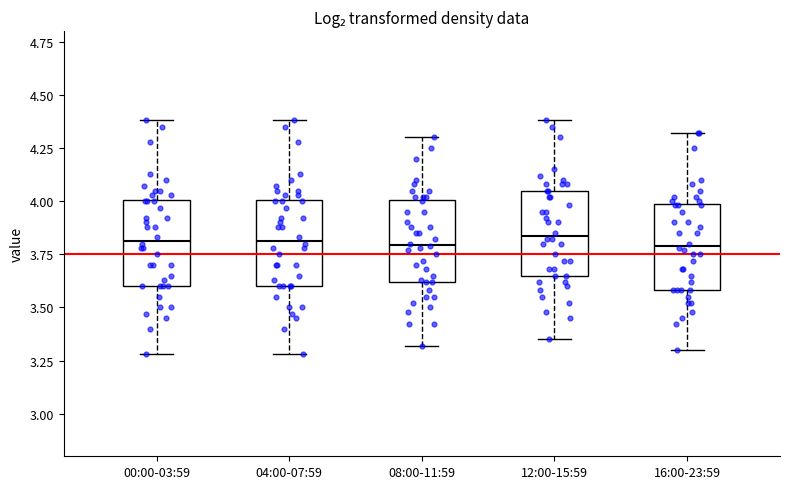

Where does the median line of the box for 08:00-11:59 sit on the y-axis? The values are not printed on the chart, so give them approximately, as read against the axis.

3.80